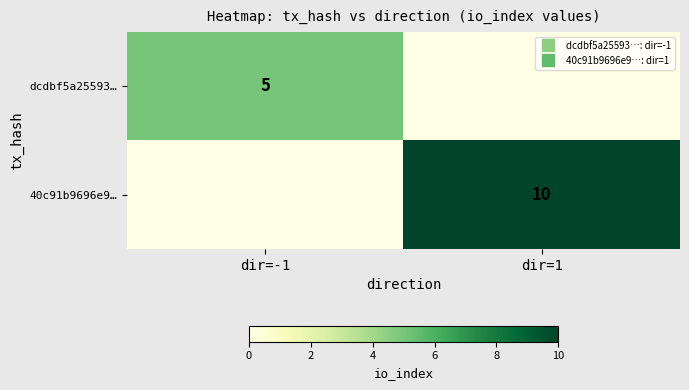

Which category has the lowest value in the 40c91b9696e9… series?

dir=-1